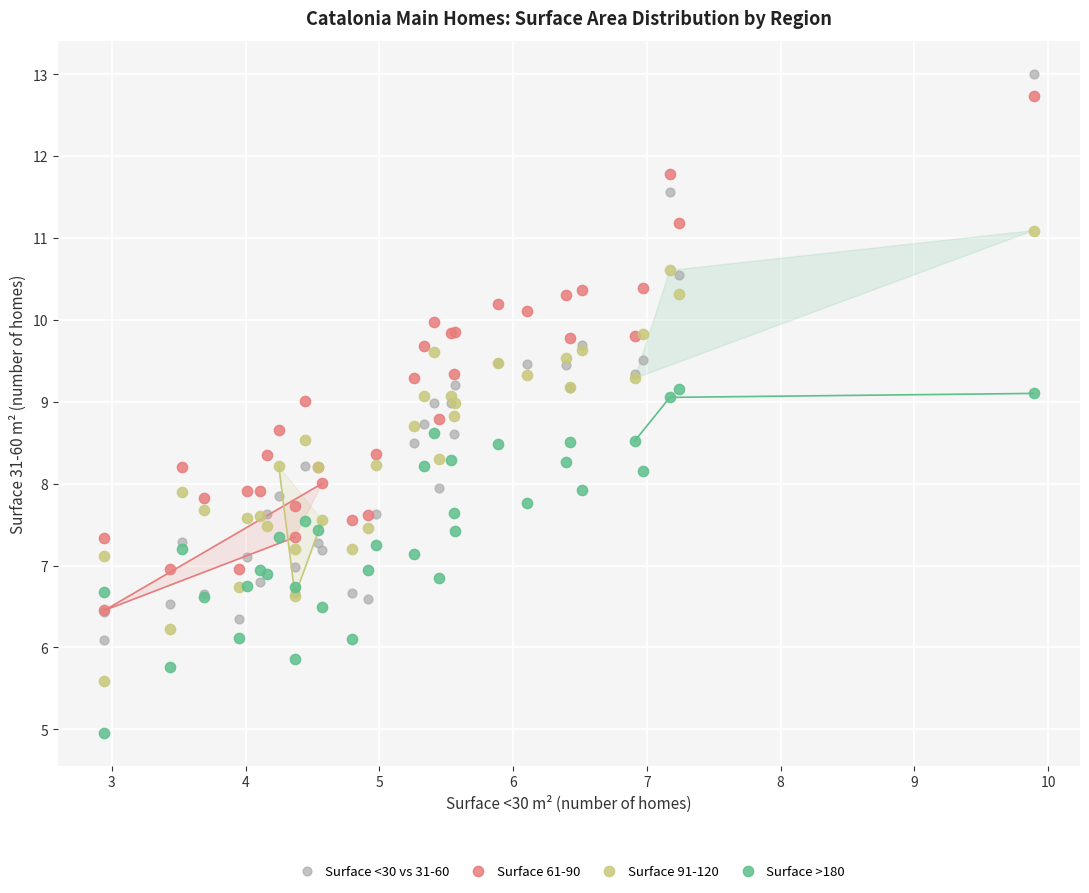

What are all the series names shown in the legend?

Surface <30 vs 31-60, Surface 61-90, Surface 91-120, Surface >180